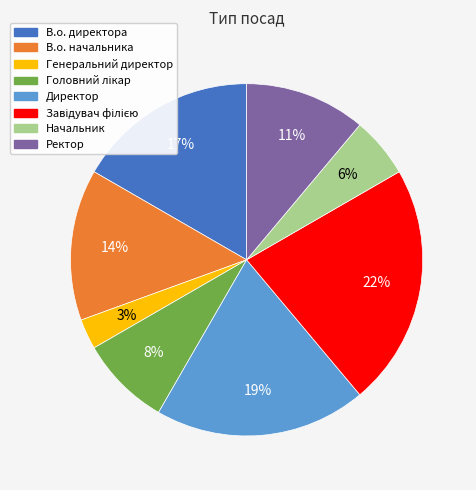

Which slice is the smallest?

Генеральний директор